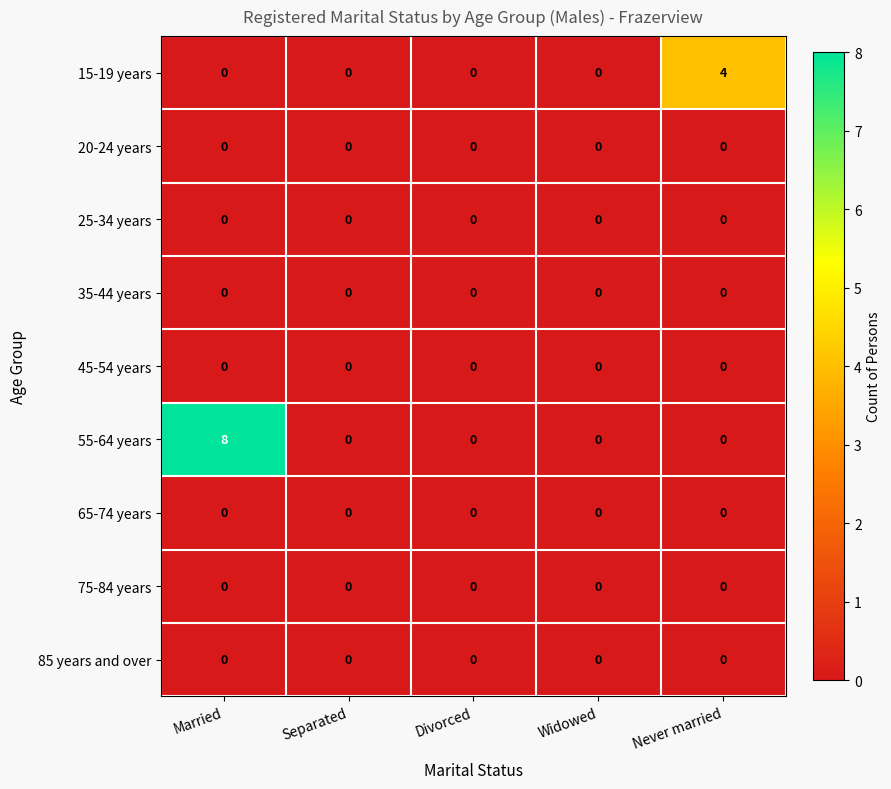

The value of 55-64 years at Divorced is 0. True or false?

True